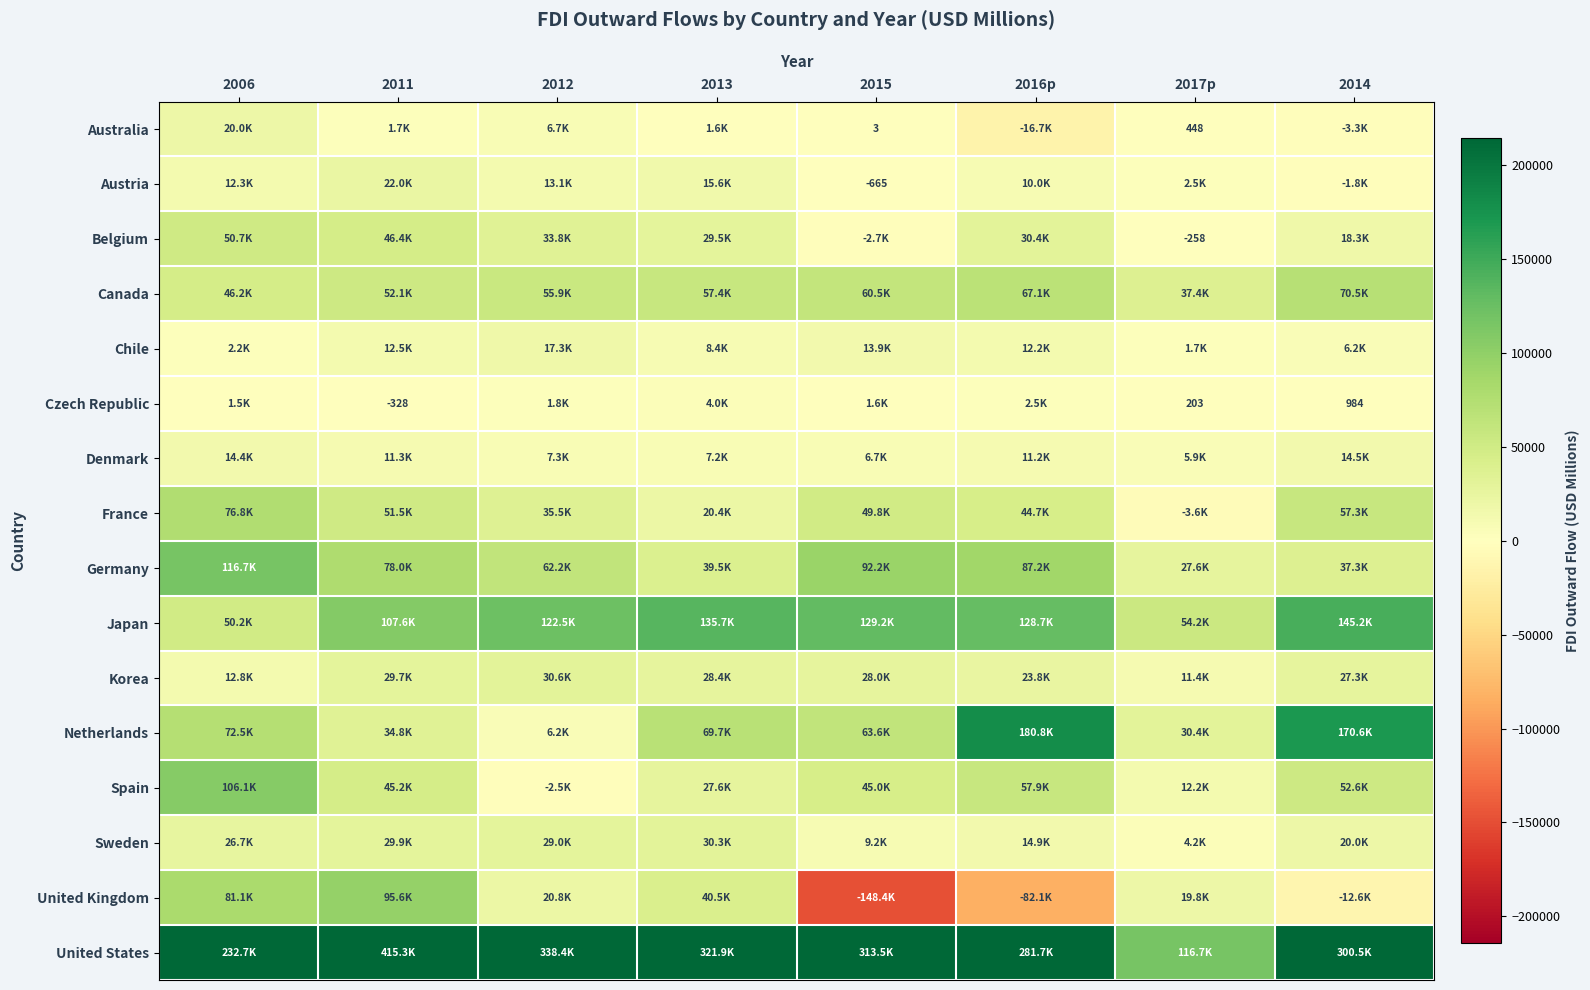

The Germany series shows 10638.0 at 2014. True or false?

False